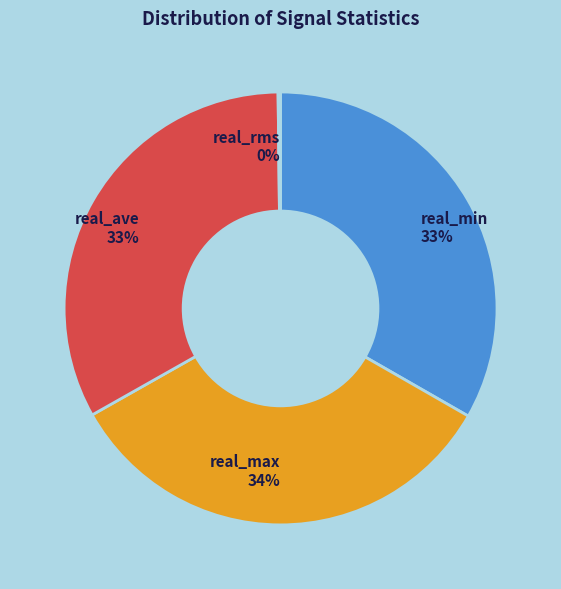

Is there any slice that represents more than half of the pie?

No